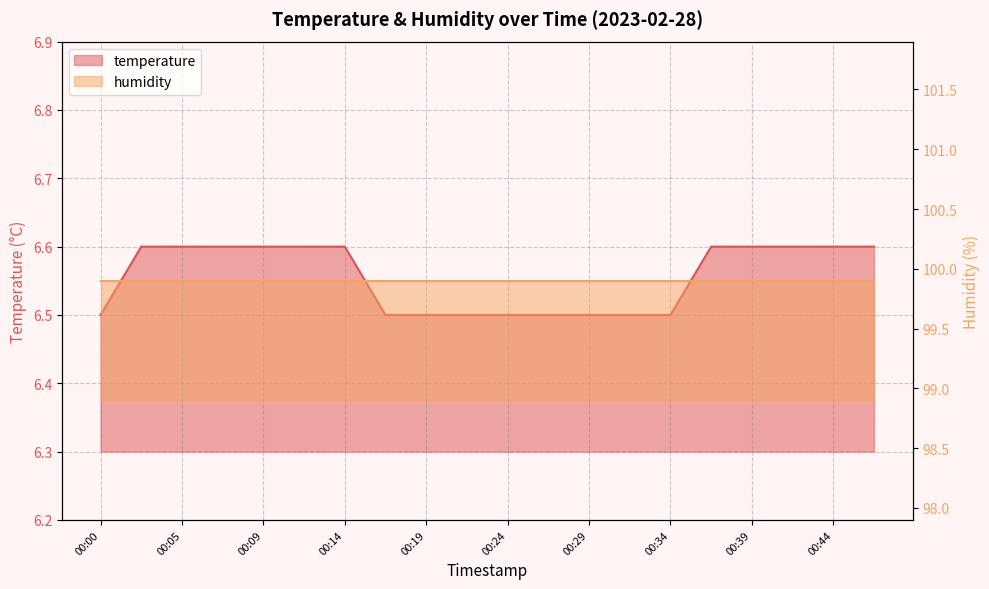

What is the minimum value shown in the chart?

6.5